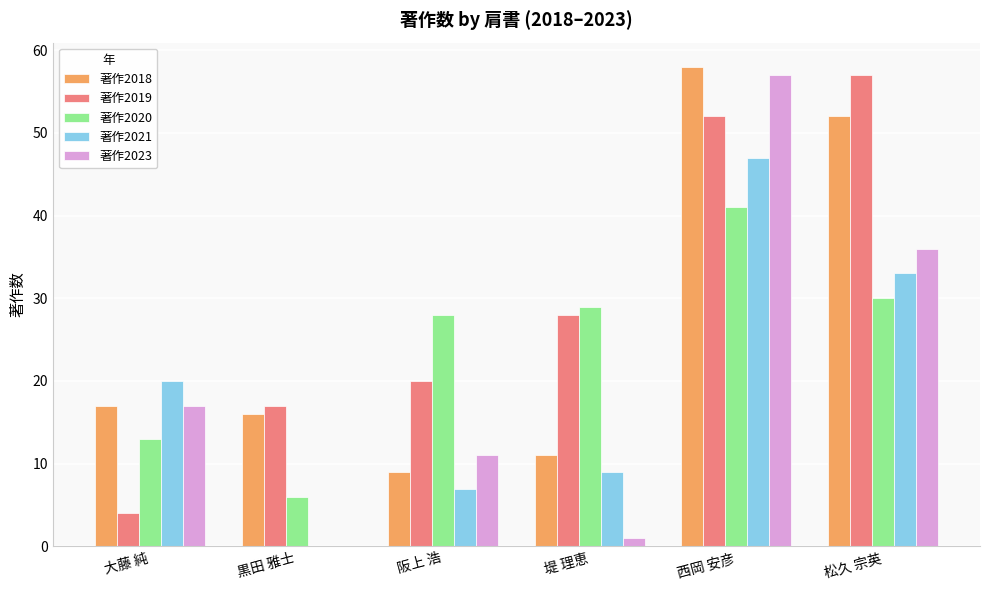

Which series has the largest total across all categories?

著作2019